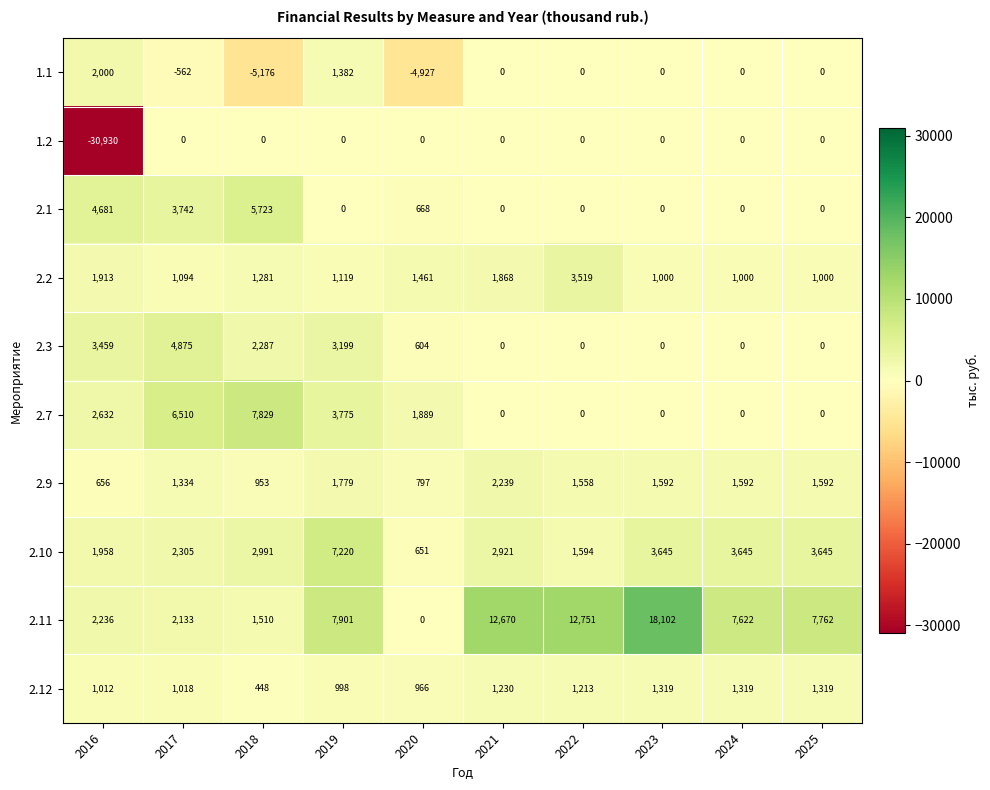

At 2018, list the series in order from largest to smallest.

2.7, 2.1, 2.10, 2.3, 2.11, 2.2, 2.9, 2.12, 1.2, 1.1